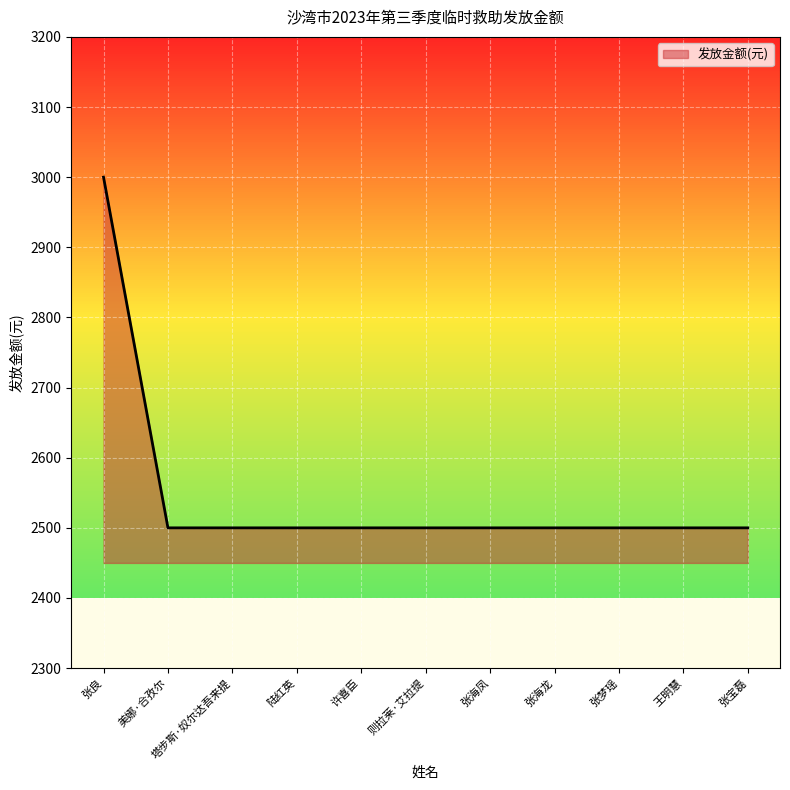

The value at 张良 is 3000. True or false?

True